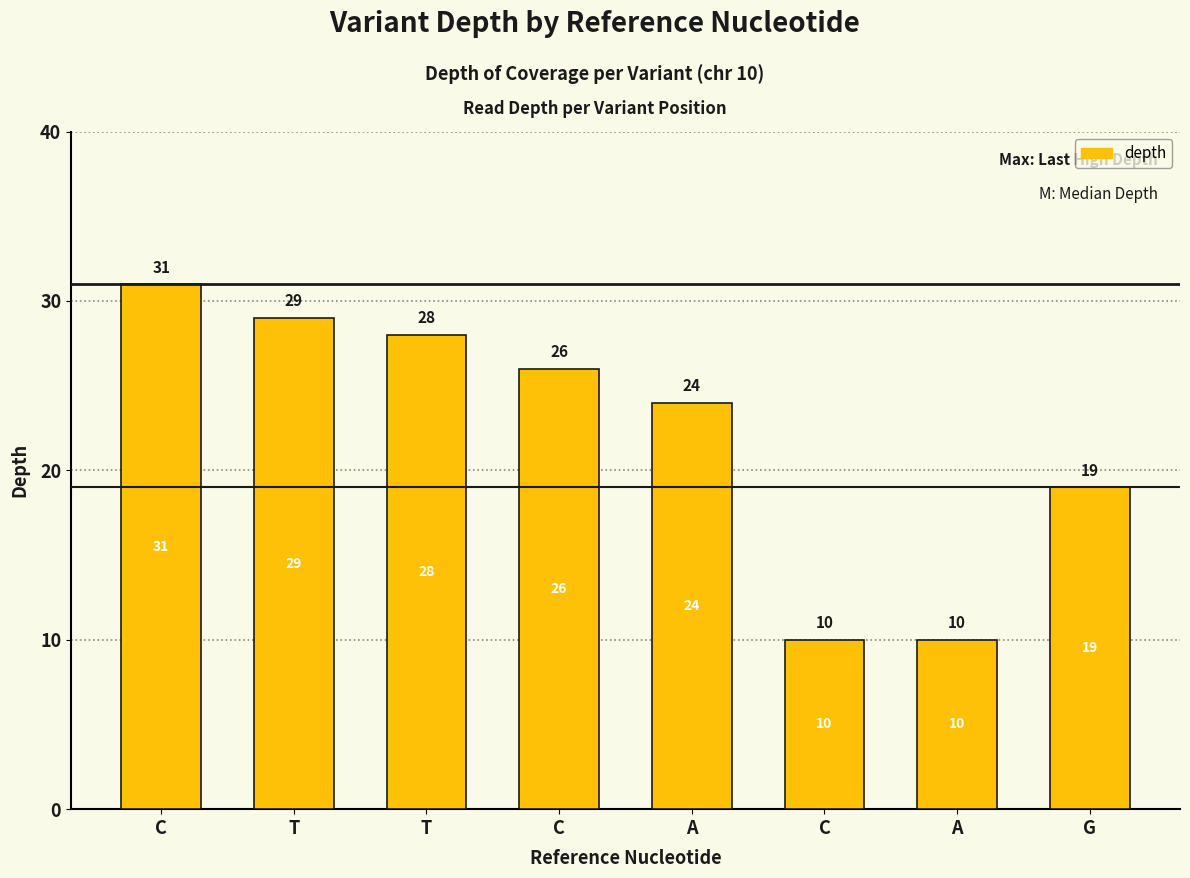

Reading right to left, list all the values displayed in this chart.

19	10	10	24	26	28	29	31